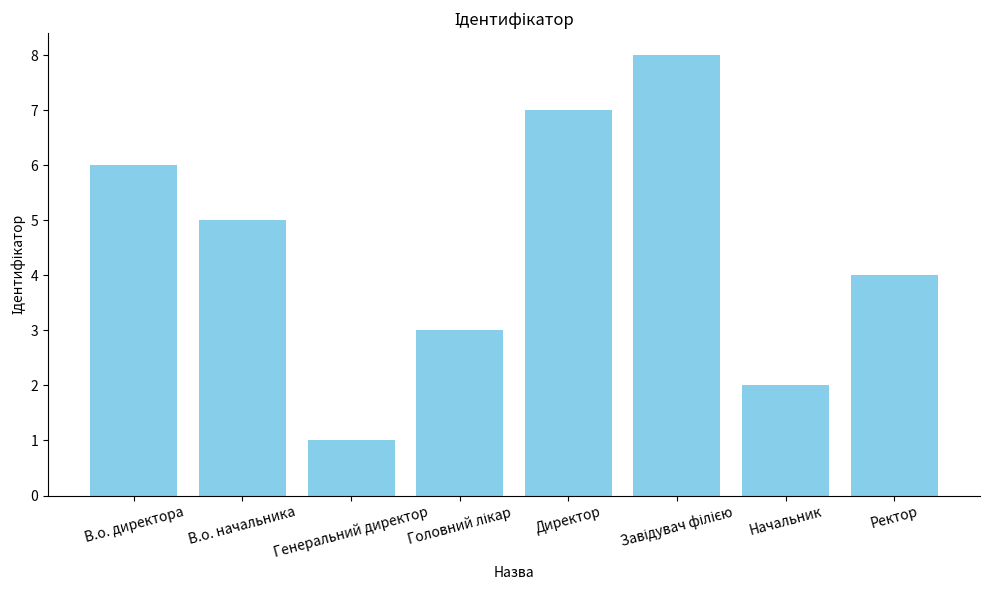

What is the greatest value displayed?

8